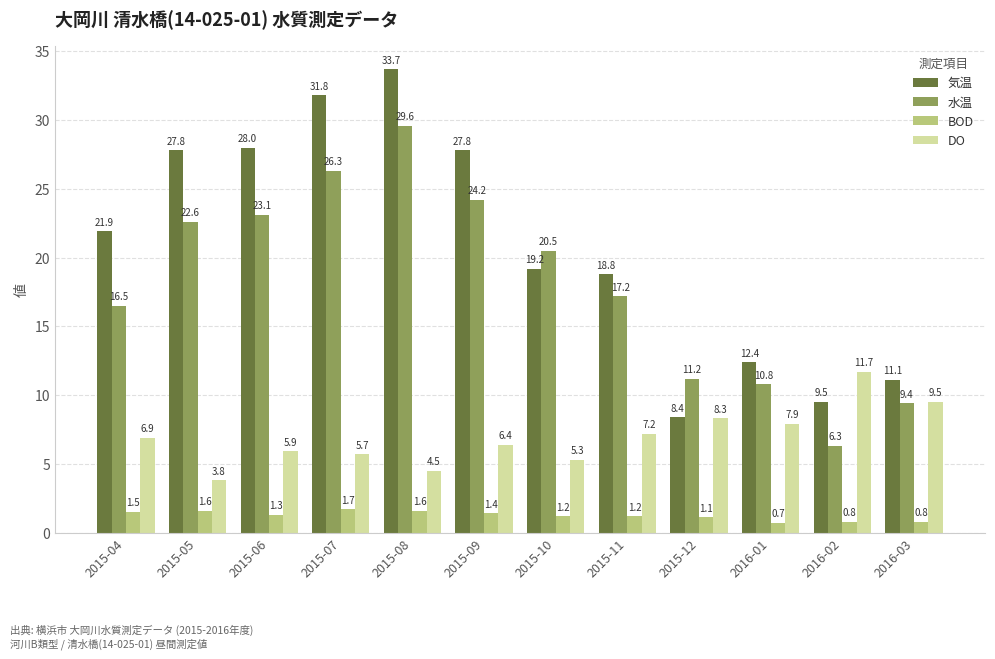

At which label does DO reach its peak?

2016-02